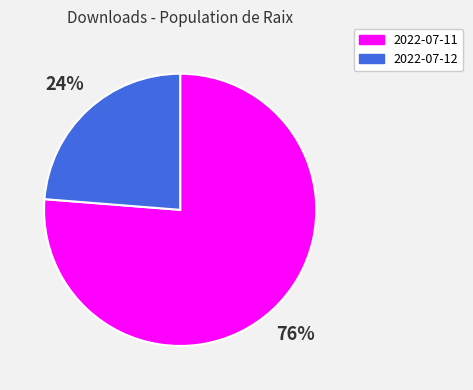

To the nearest percent, what is the average slice percentage?

50%